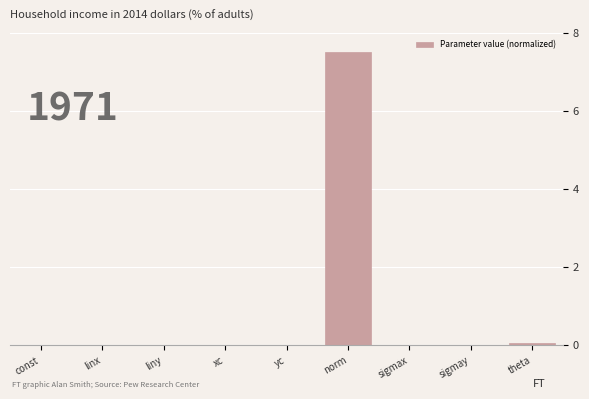

Which category has the highest value across all series?

norm